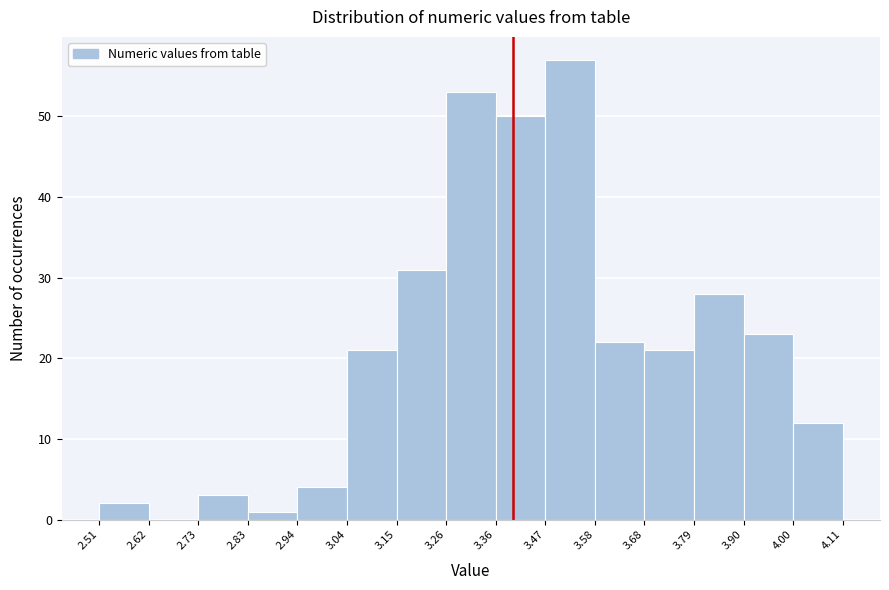

Over which range of the x-axis is the bar tallest?

3.47 to 3.58